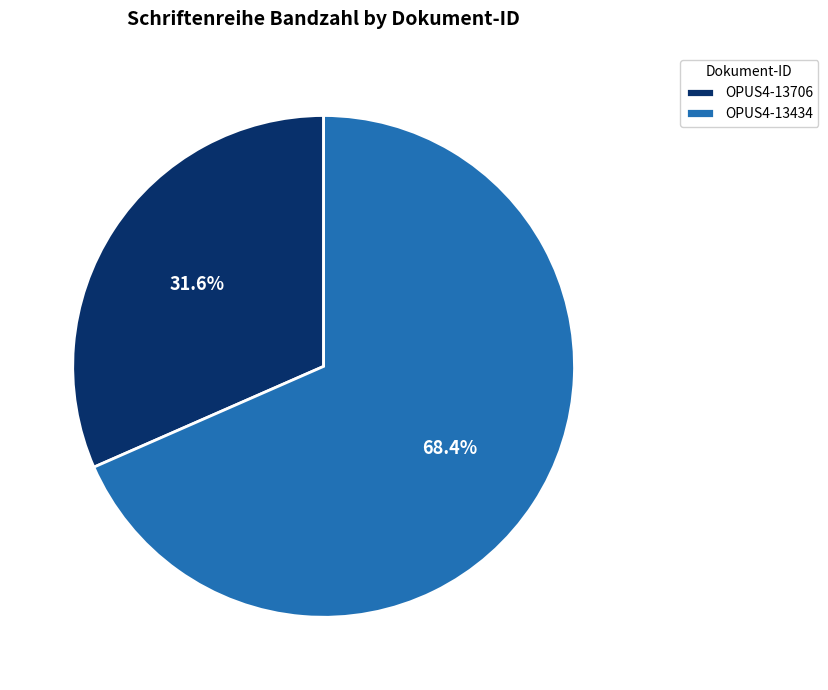

Which slice is the largest?

OPUS4-13434